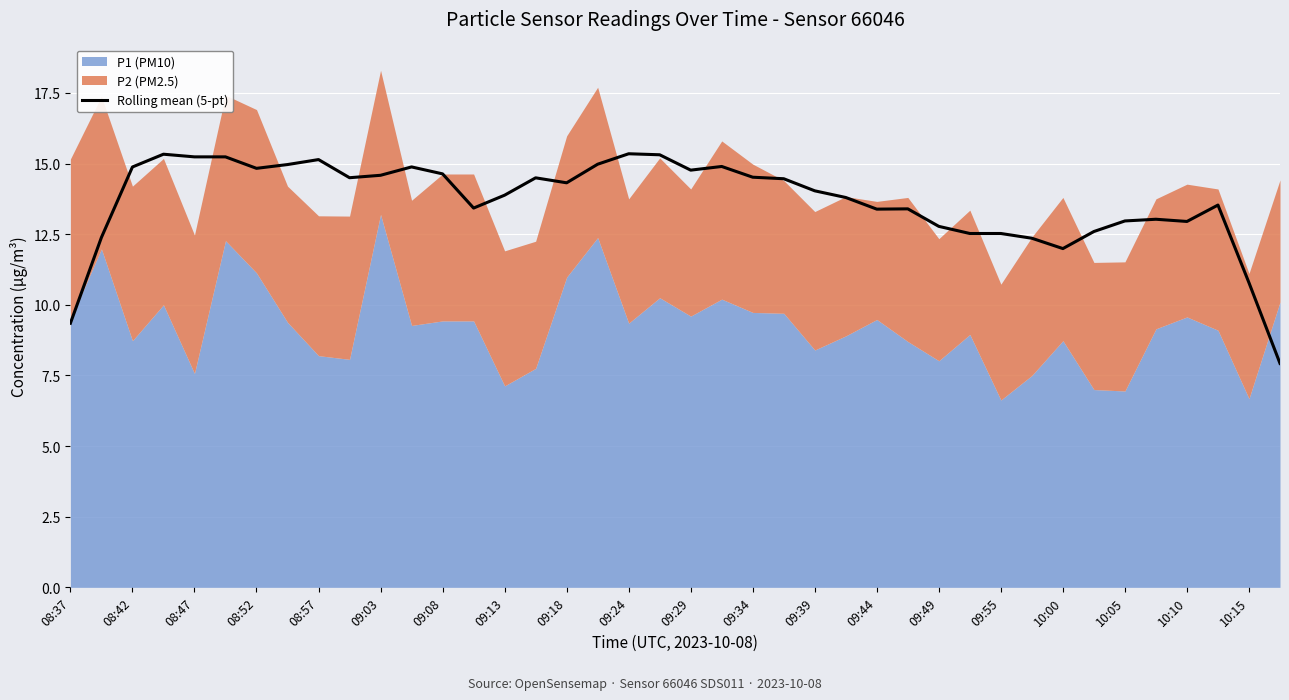

What is the highest value of the Rolling mean (5-pt) series?

15.3